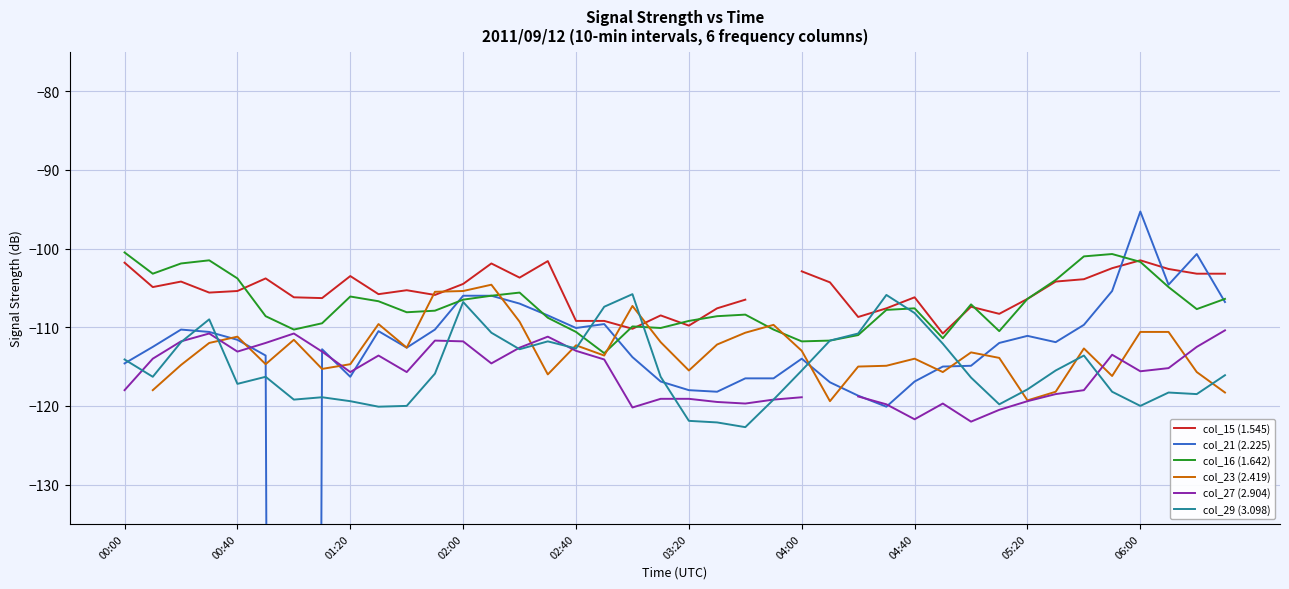

The col_16 (1.642) series shows -76.1 at 04:00. True or false?

False